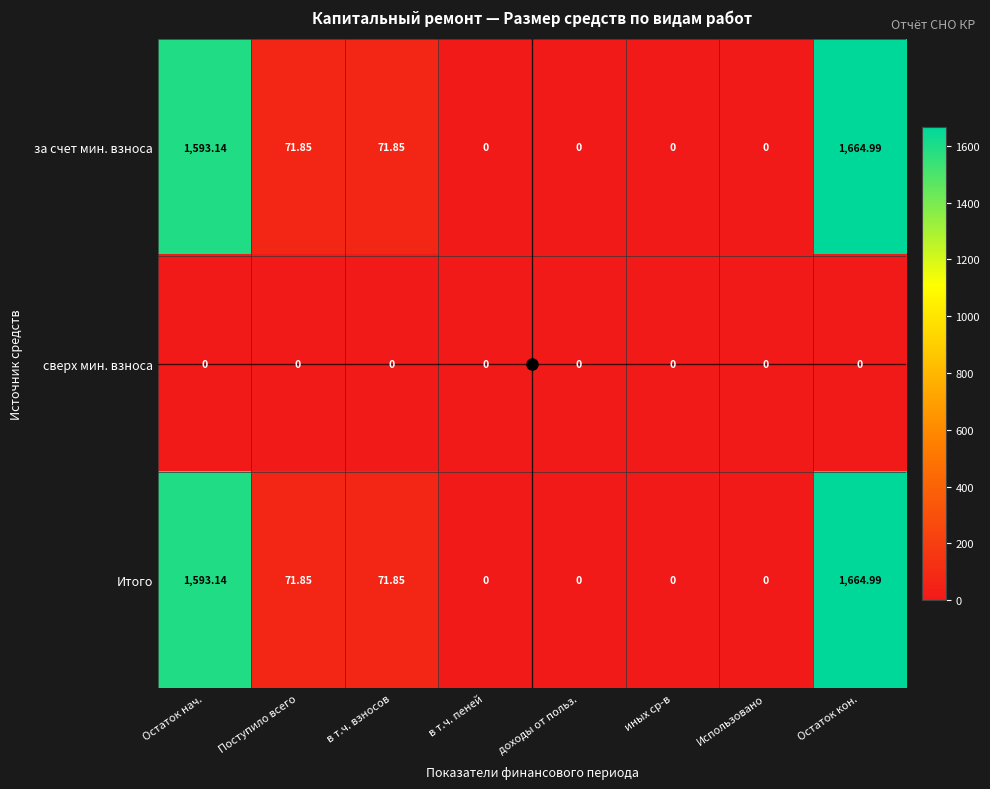

Which label corresponds to the largest value in the chart?

Остаток кон.